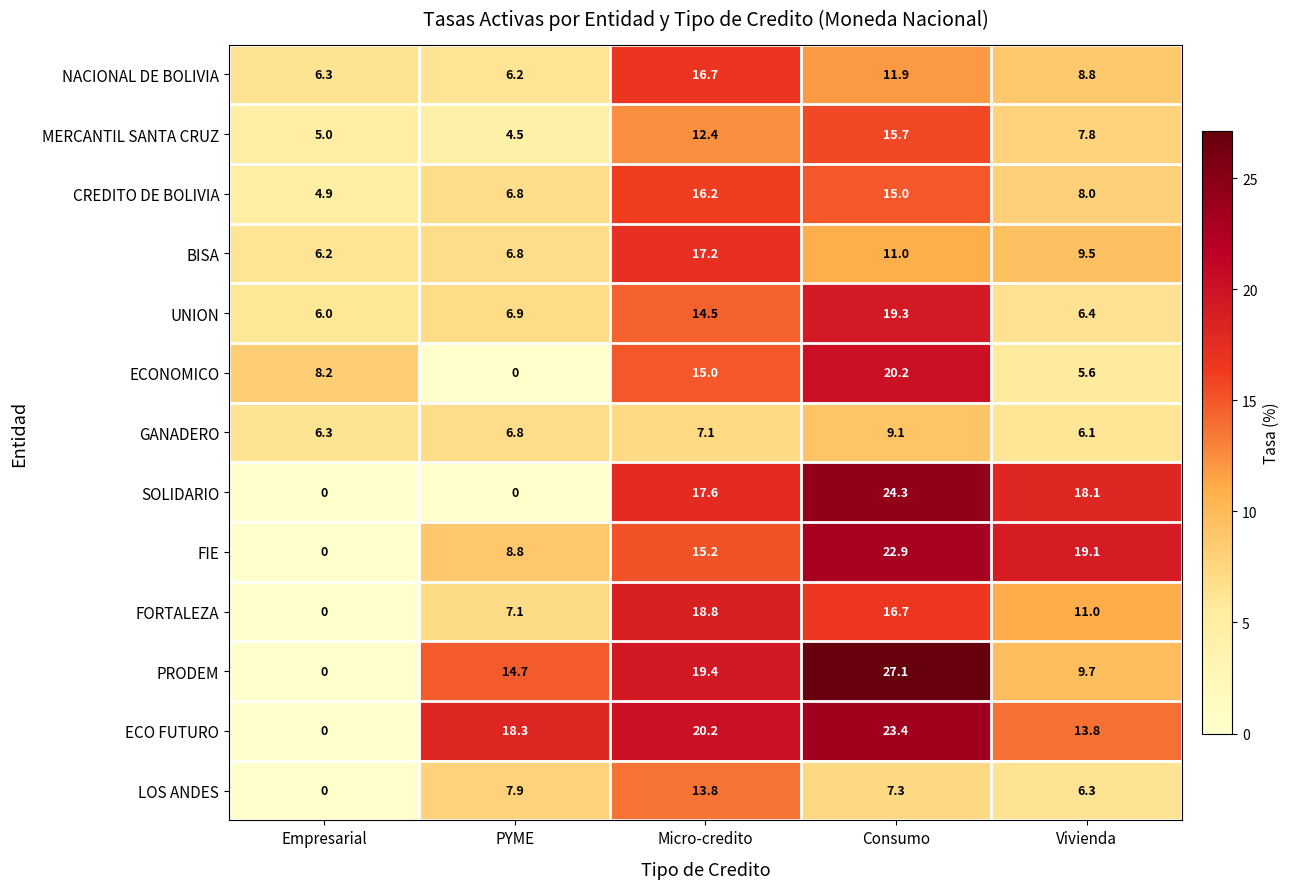

What is the total value across all series at Micro-credito?

204.1